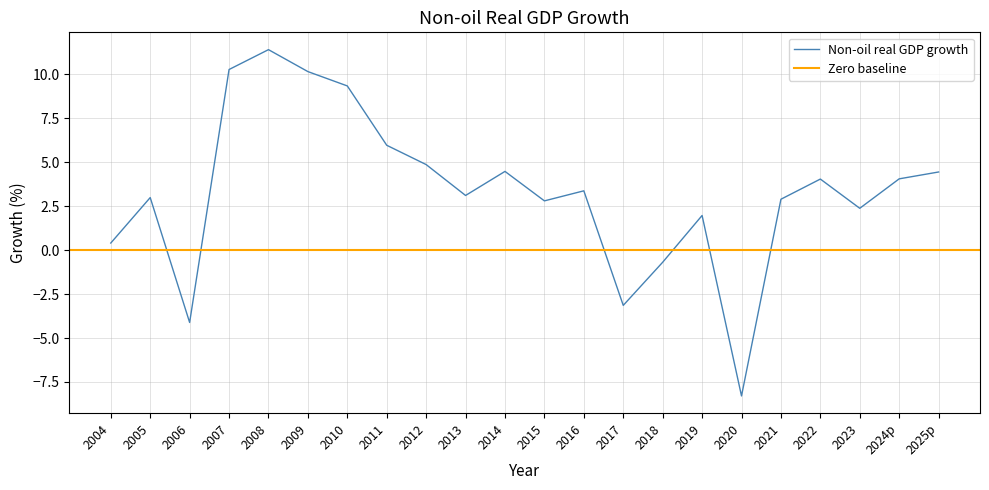

Reading left to right, extract all data points from this chart.

0.4	3.0	-4.1	10.3	11.4	10.1	9.3	6.0	4.9	3.1	4.5	2.8	3.4	-3.1	-0.7	2.0	-8.3	2.9	4.0	2.4	4.0	4.4